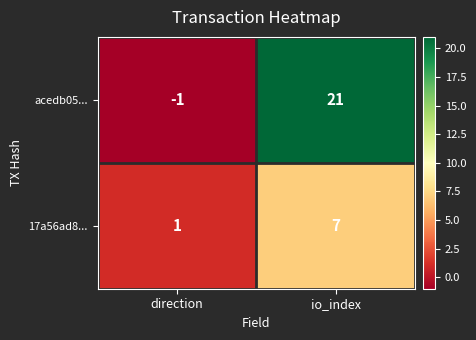

At how many categories does at least one series exceed 10?

1